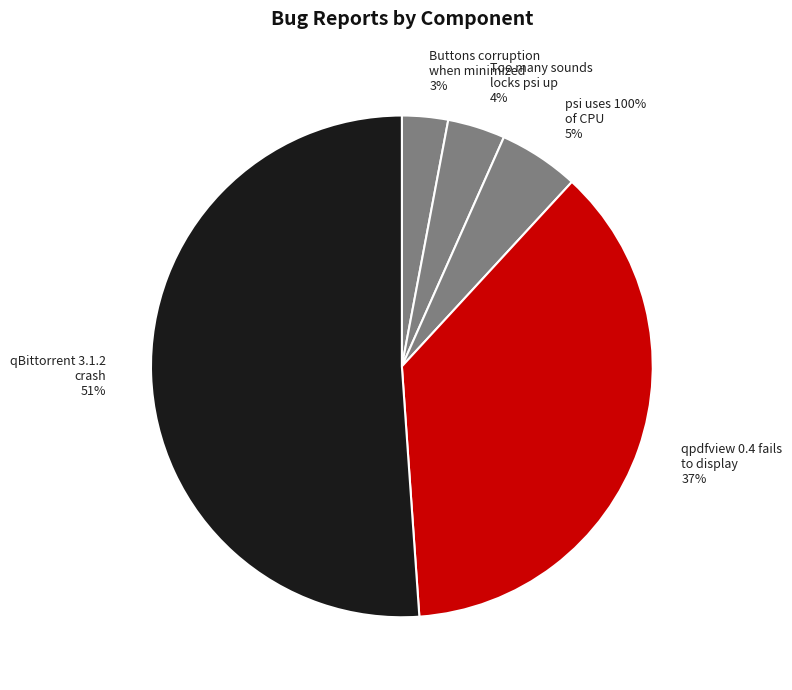

What is the smallest slice in the pie chart?

Buttons corruption
when minimized